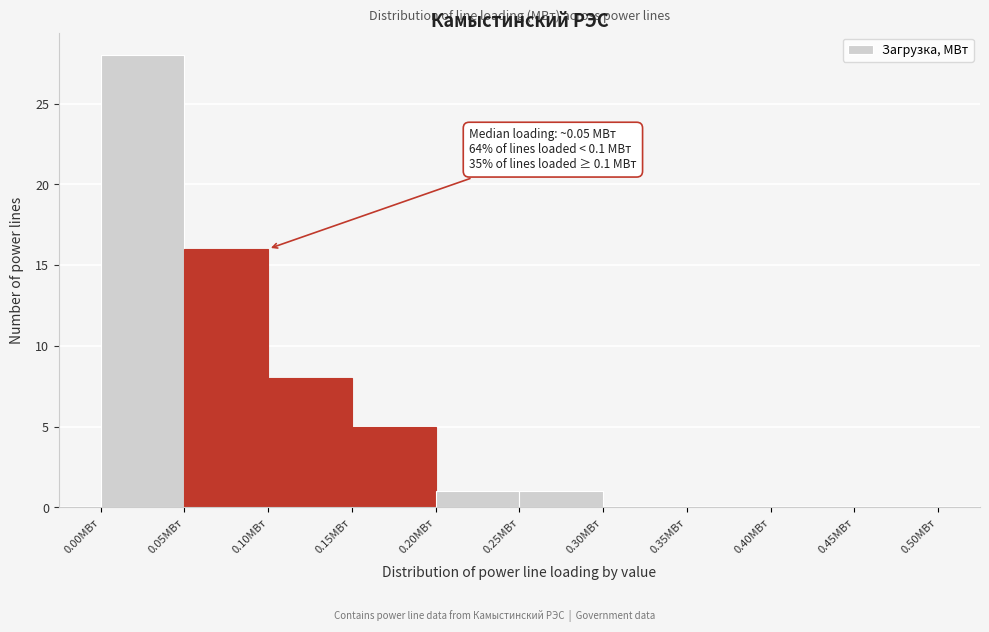

Which range on the x-axis has the tallest bar?

0.00 to 0.05